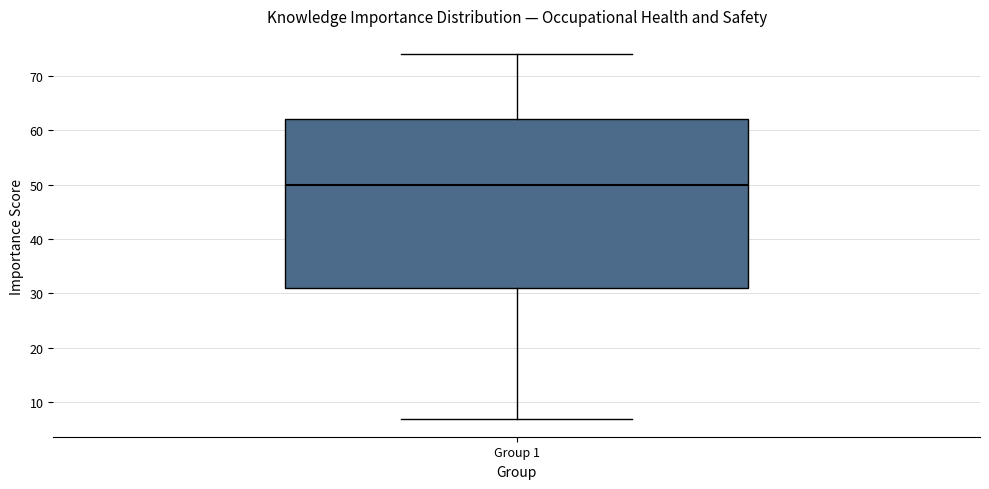

Where is the lower edge of the box for Group 1 on the y-axis? The values are not printed on the chart, so give them approximately, as read against the axis.

31